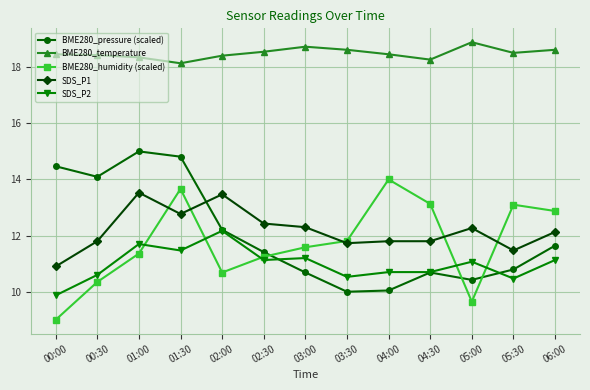

Which series changed the most between 00:30 and 02:30?

BME280_pressure (scaled)